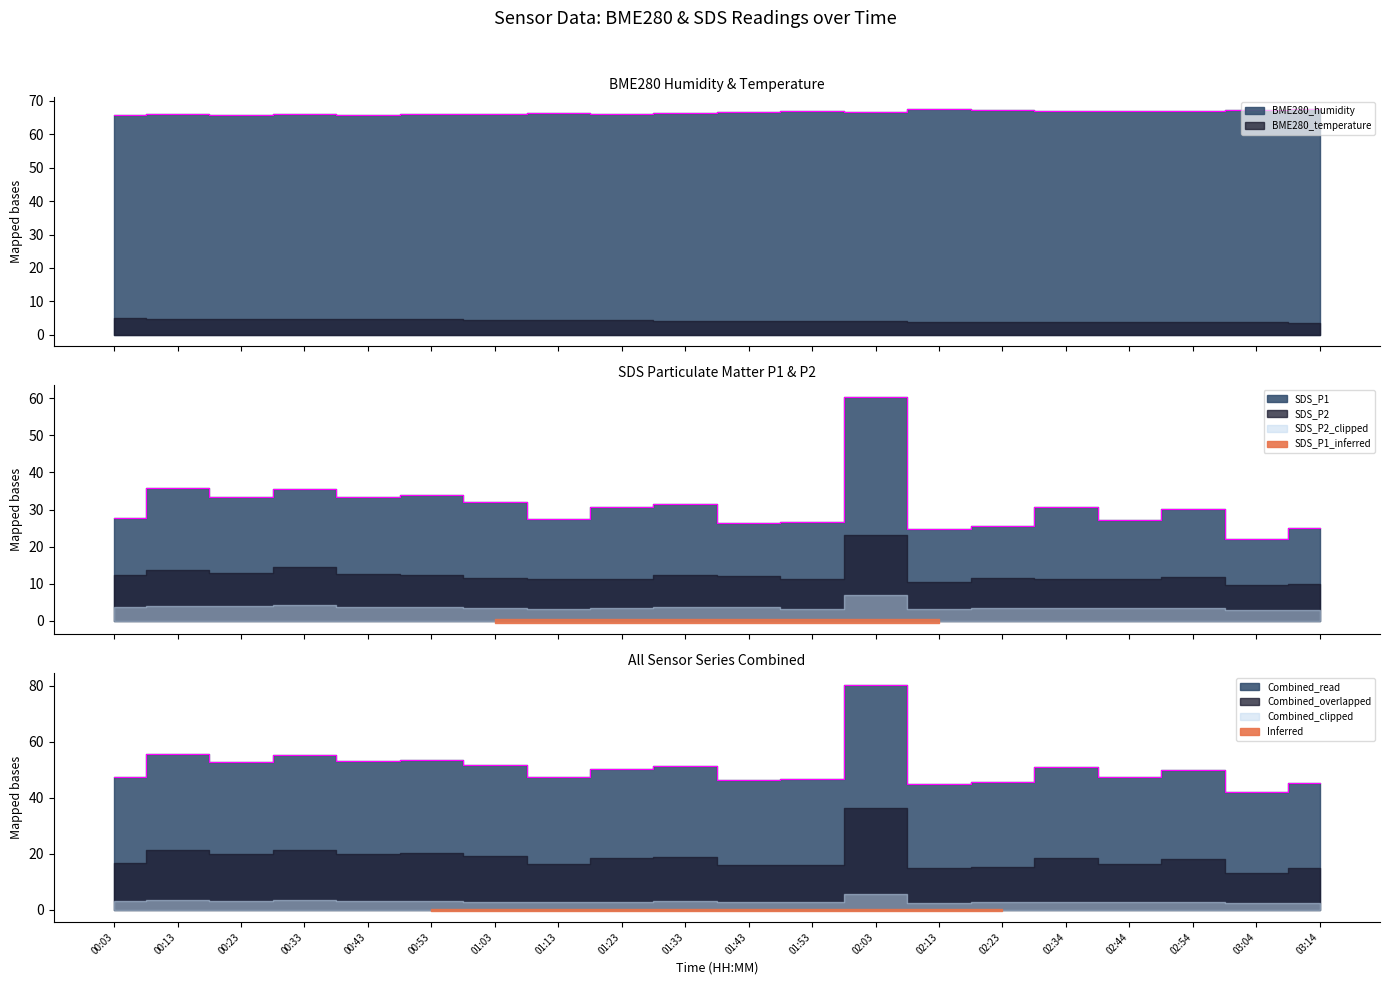

True or false: BME280_humidity has a value of 66.6 at 02:03.

True